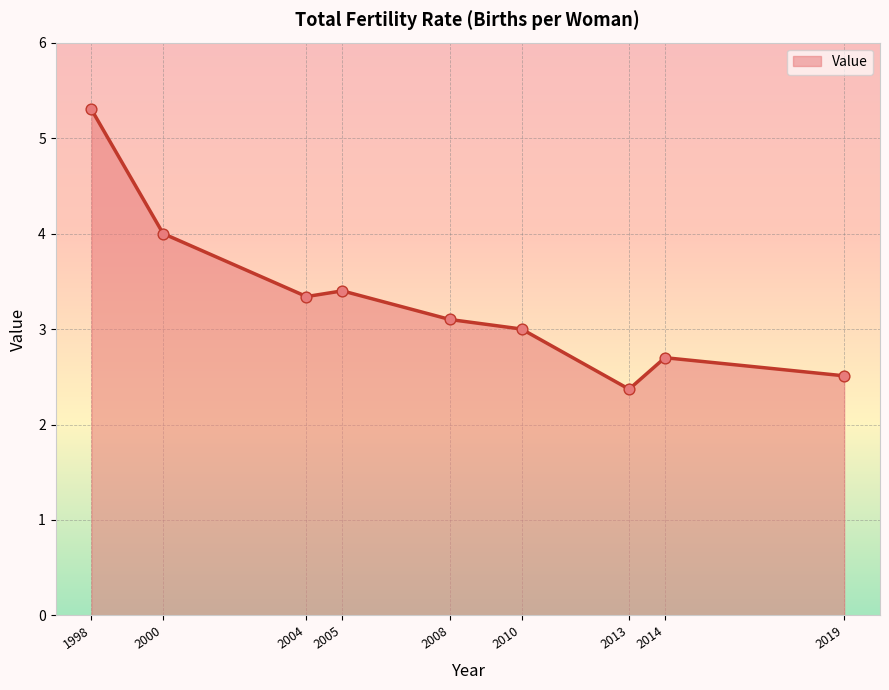

Which has a higher value, 2008 or 2019?

2008